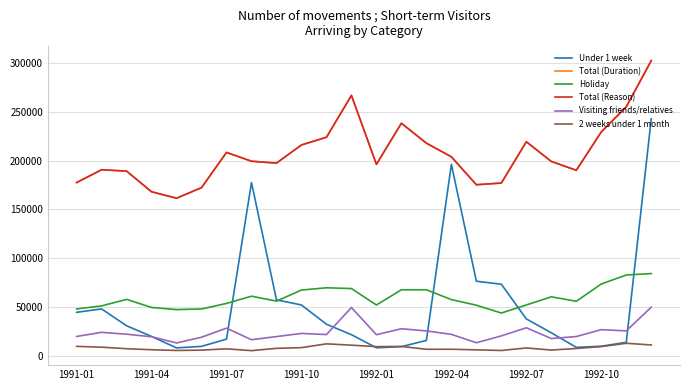

What is the smallest value displayed?

5200